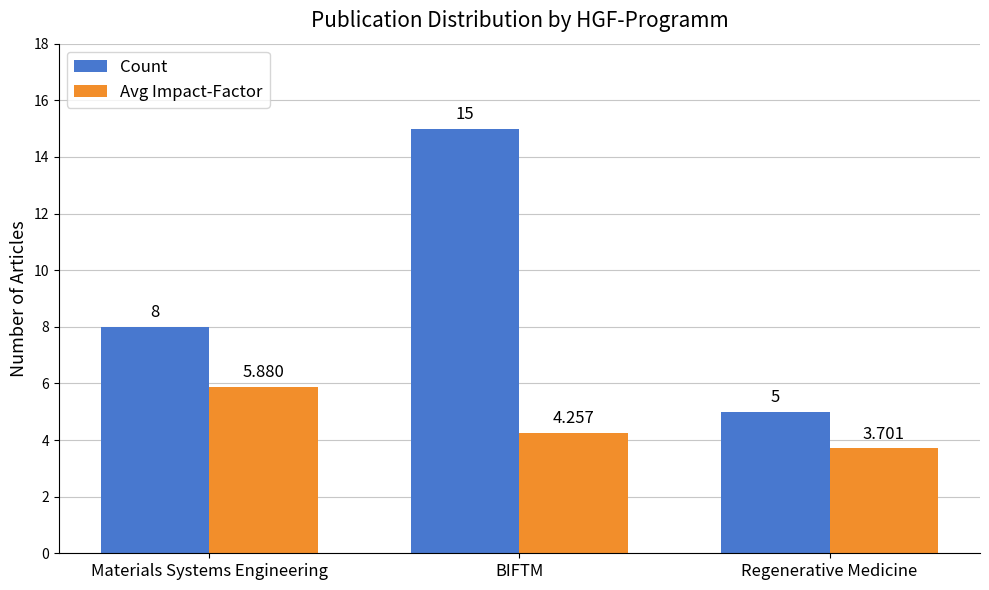

Rank the series by their average value, from lowest to highest.

Avg Impact-Factor, Count